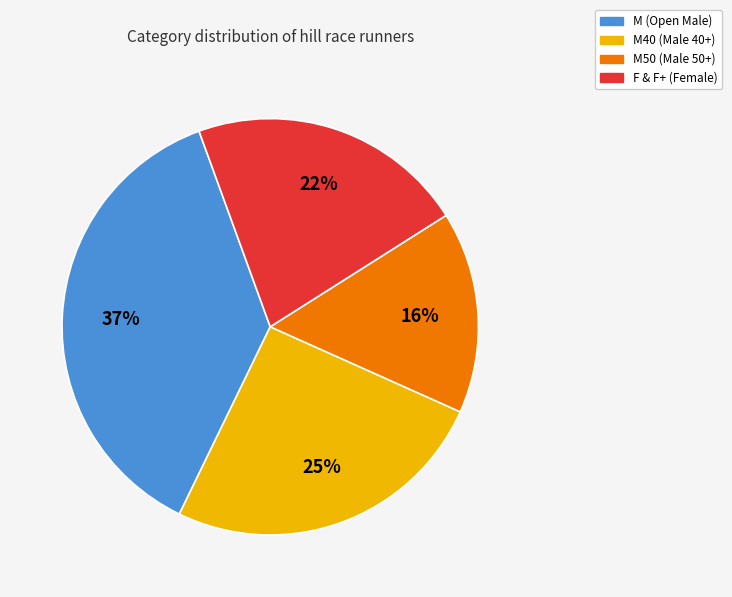

Is there any slice that represents more than half of the pie?

No